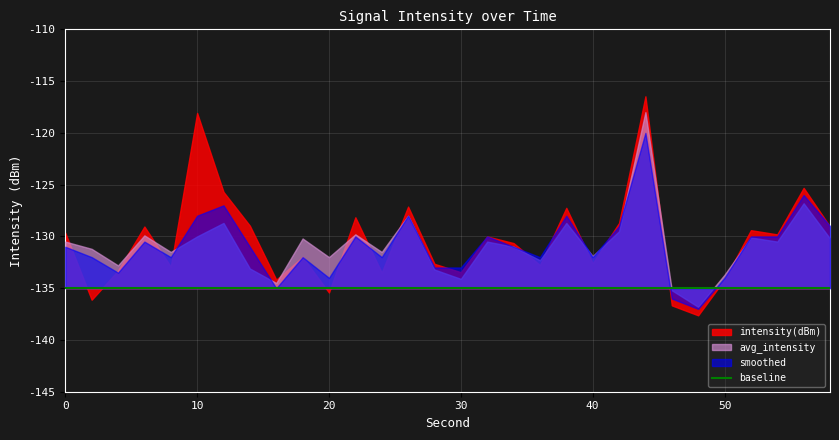

What is the value of the baseline point at the 21st from the left?

-135.0